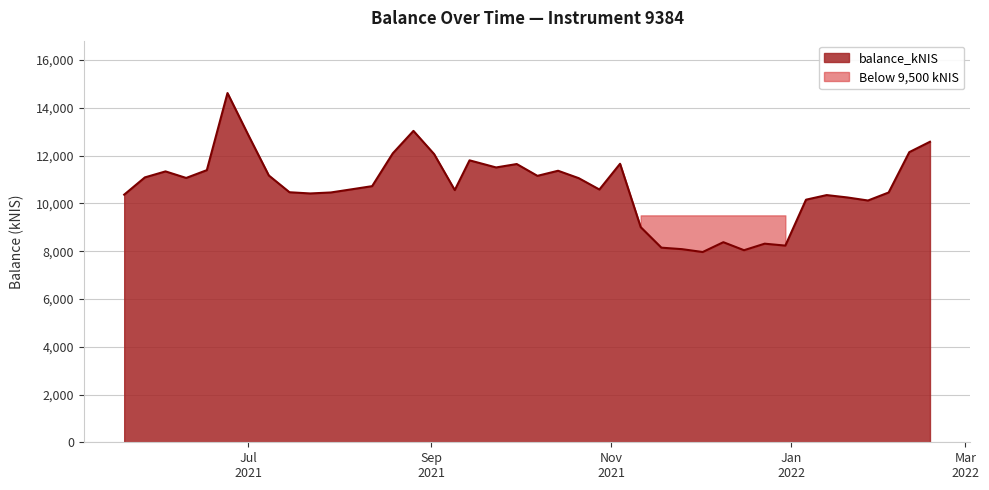

What is the average value?

10683.7